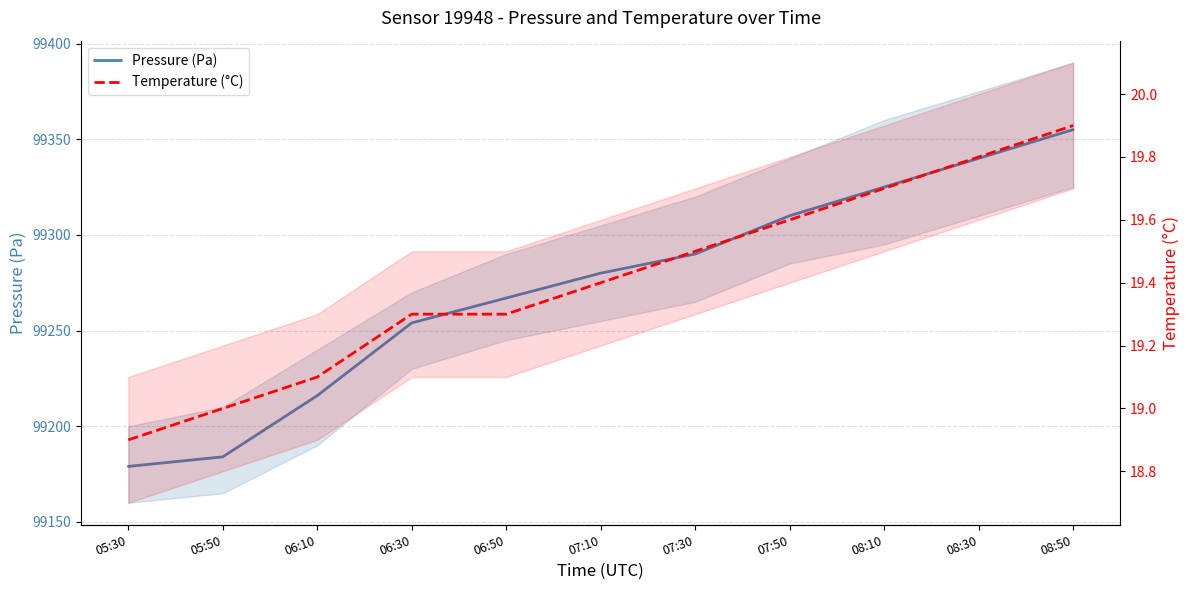

Does the chart have visible grid lines?

Yes